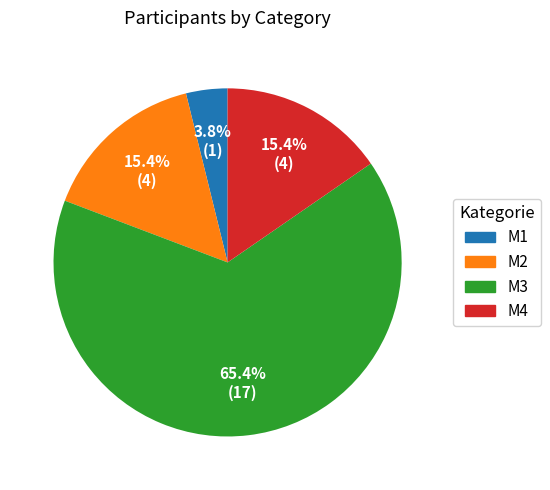

Which has a higher value, M2 or M1?

M2